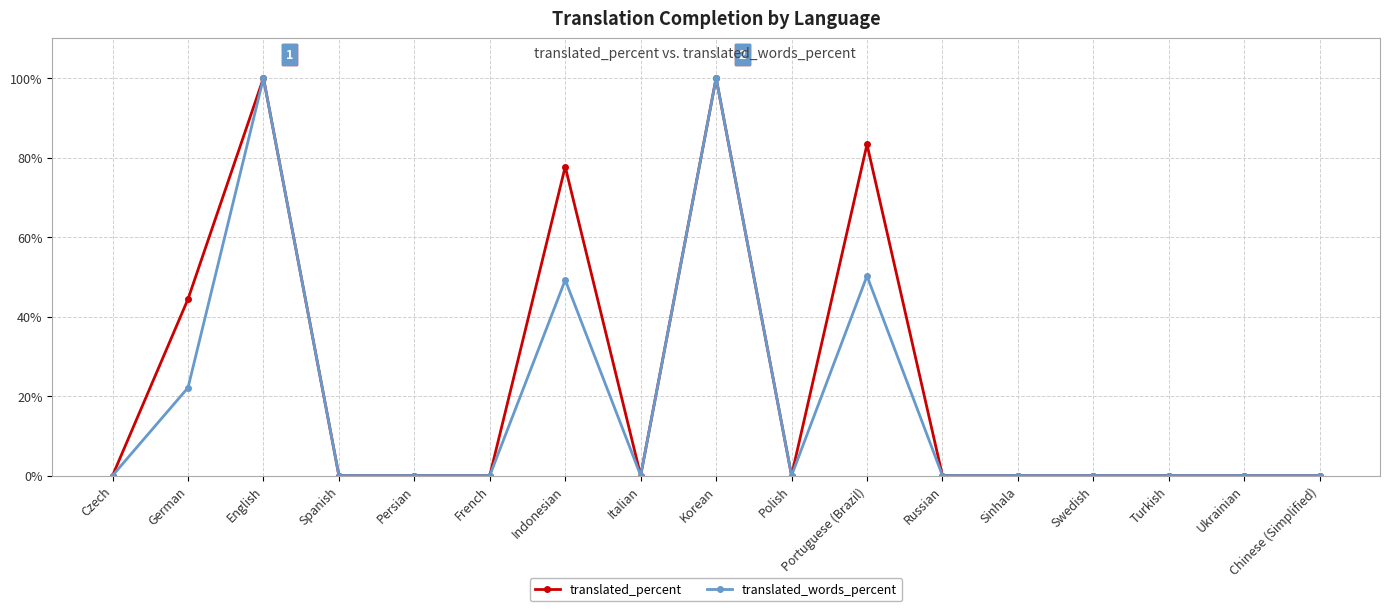

Rank the series by their average value, from highest to lowest.

translated_percent, translated_words_percent